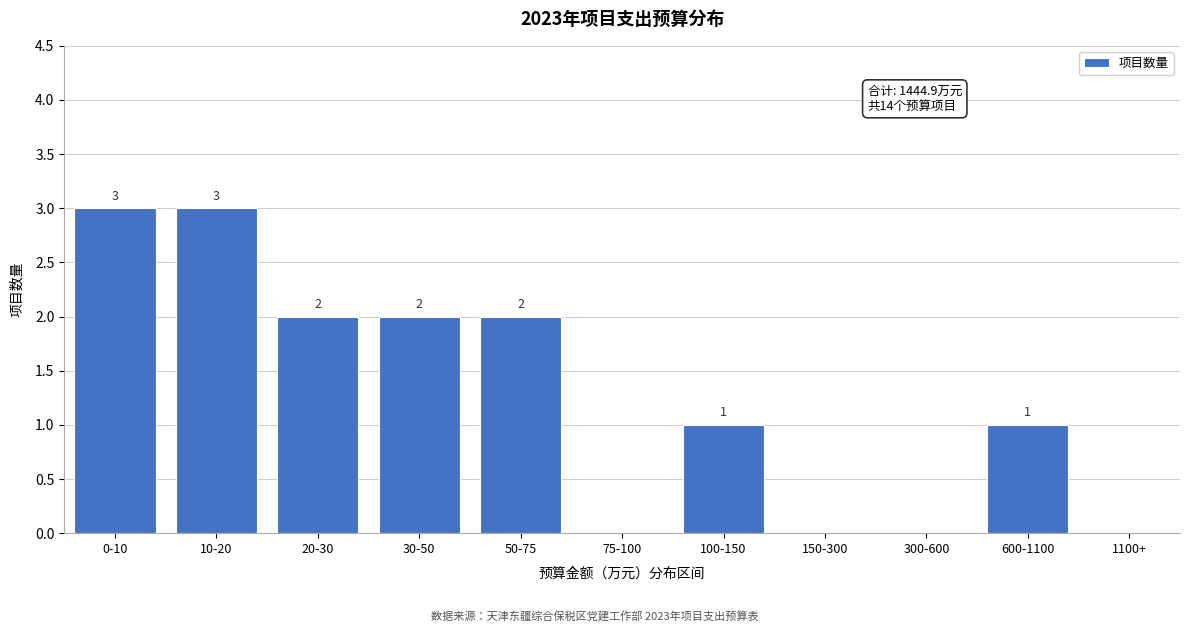

Reading left to right, what are all the values shown in this chart?

0-10=3	10-20=3	20-30=2	30-50=2	50-75=2	75-100=0	100-150=1	150-300=0	300-600=0	600-1100=1	1100+=0